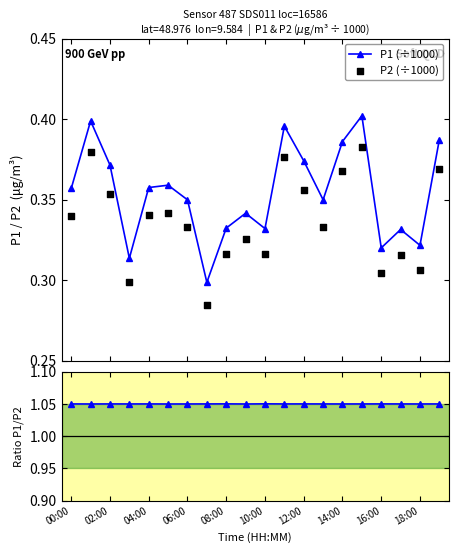

True or false: P1 (÷1000) has more than 0 points higher than both neighbors.

True